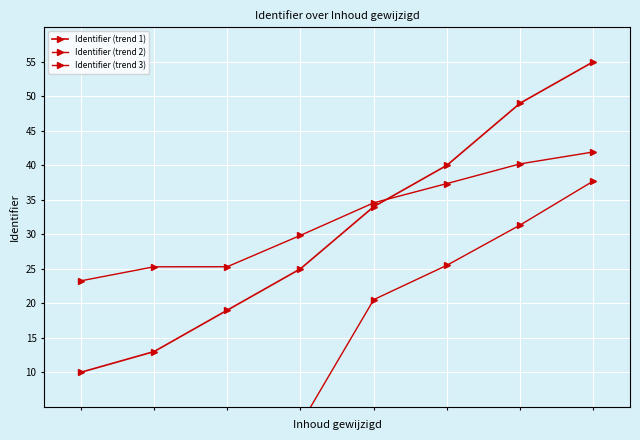

True or false: Identifier (trend 1) has a value of 13.6 at 6.

False